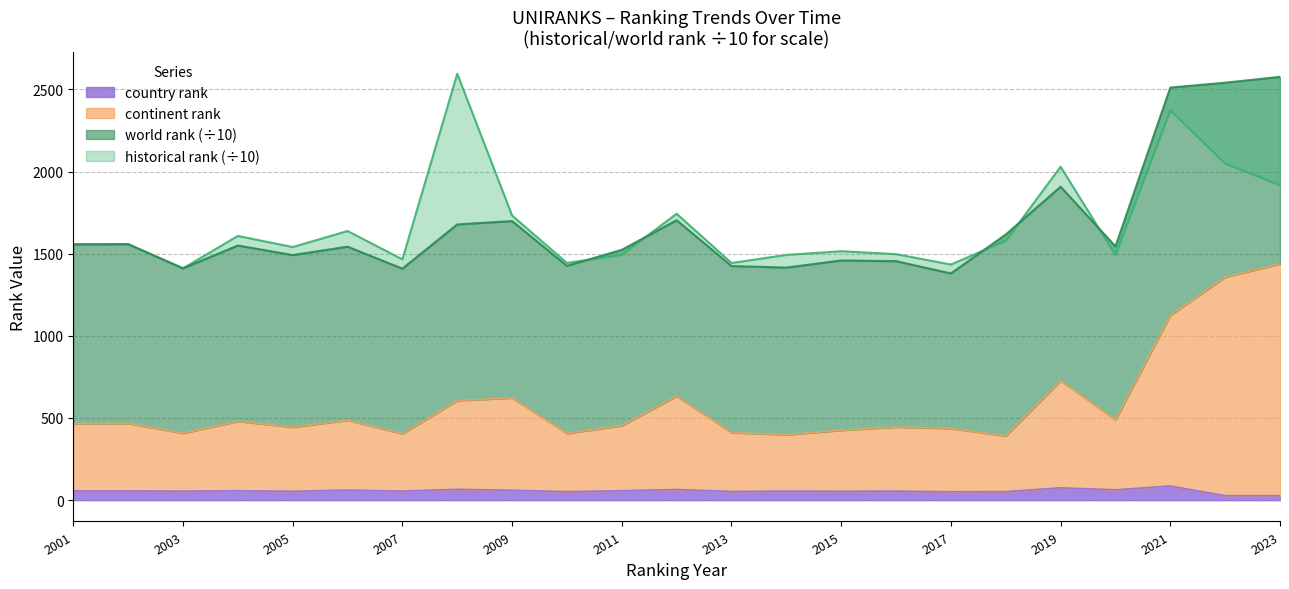

What value does the historical rank series have at 2013?

1443.3